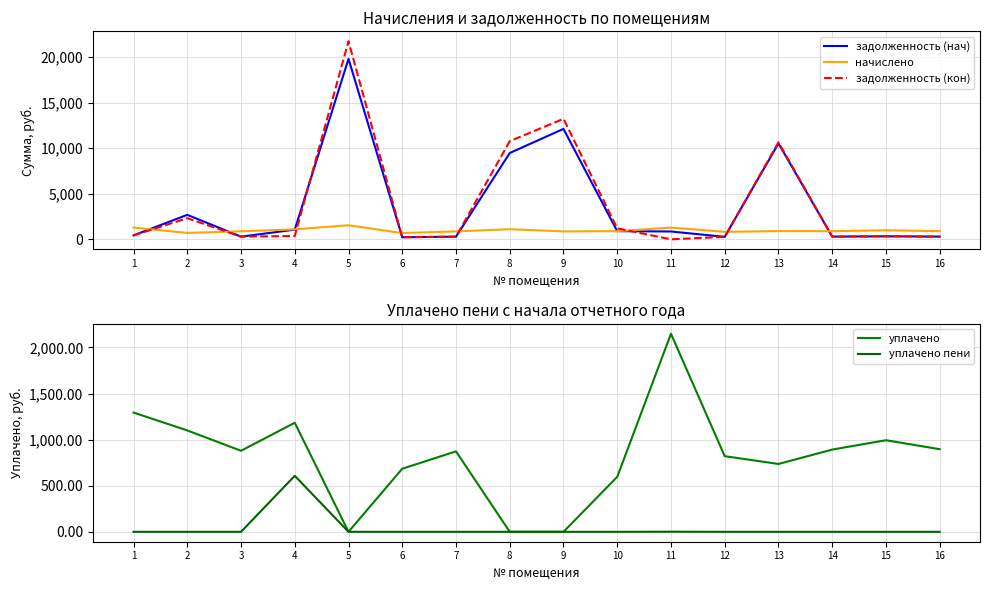

Between 9 and 11, which is larger?

9